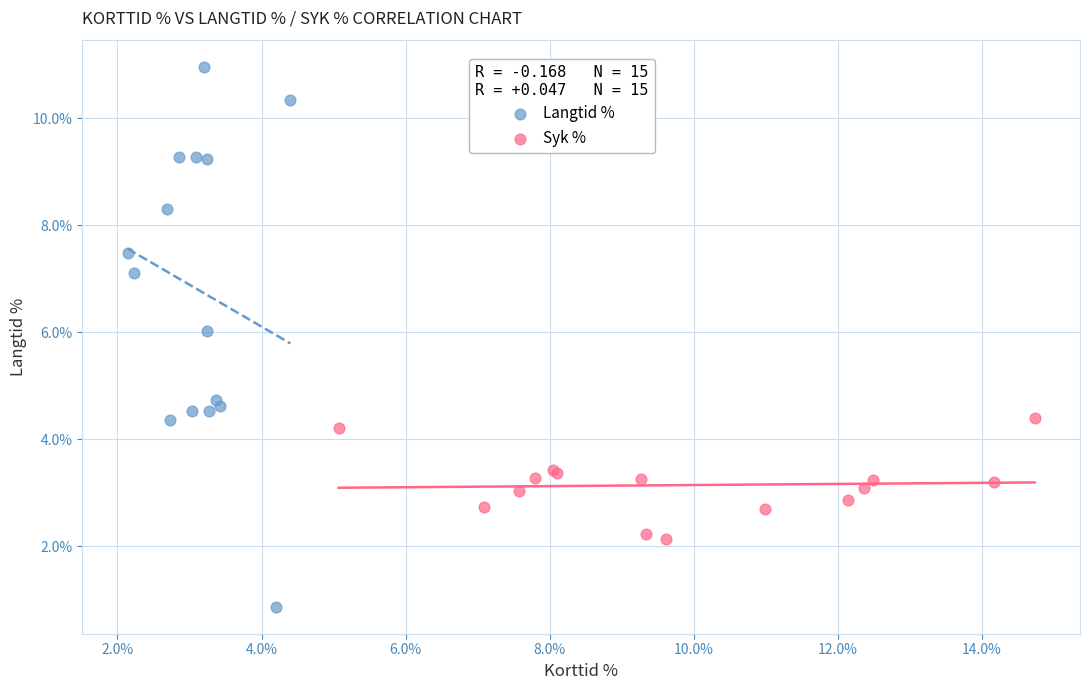

Which series reaches the maximum Y coordinate?

Langtid %